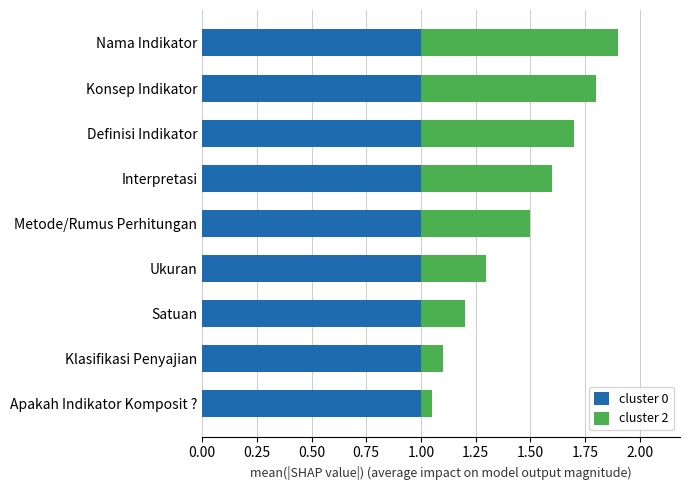

What is the sum of all cluster 0 values?

9.0